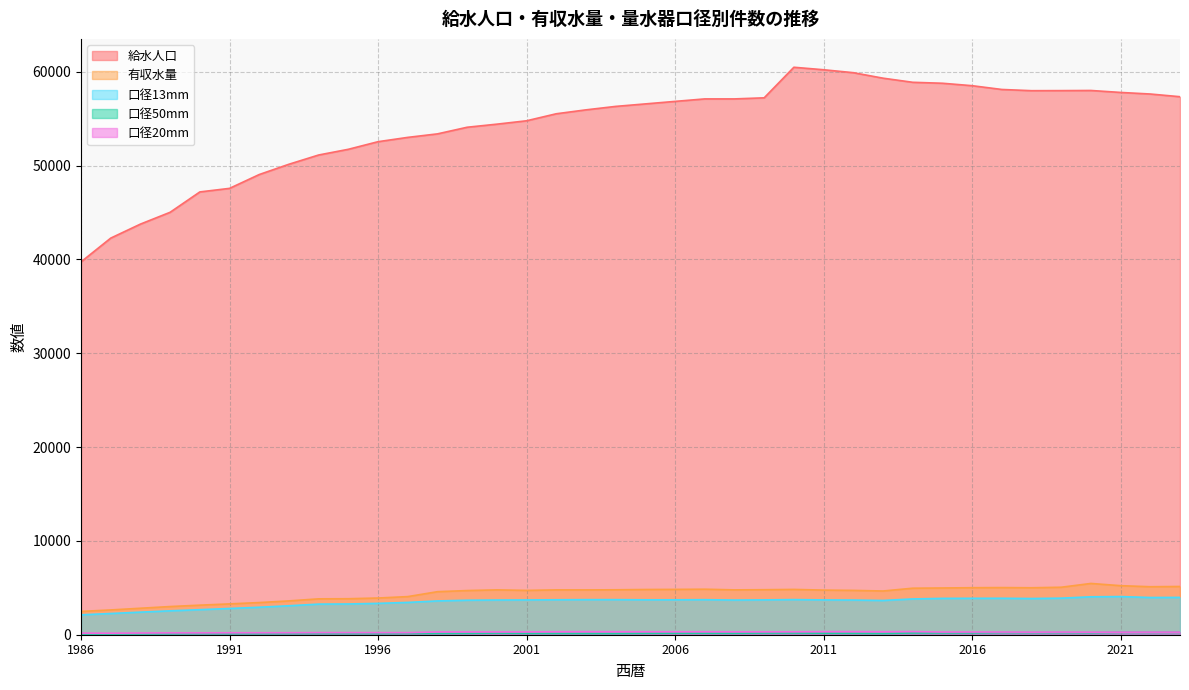

True or false: 口径20mm has more than 0 interior local peaks.

True